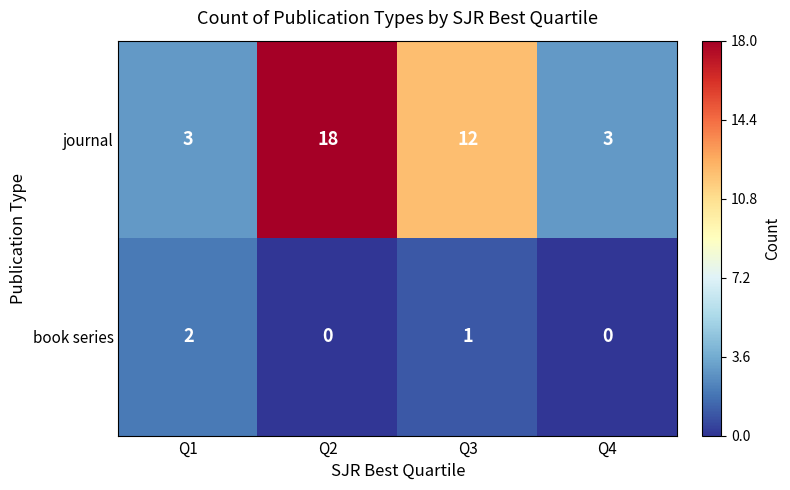

True or false: journal has a value of 3 at Q4.

True